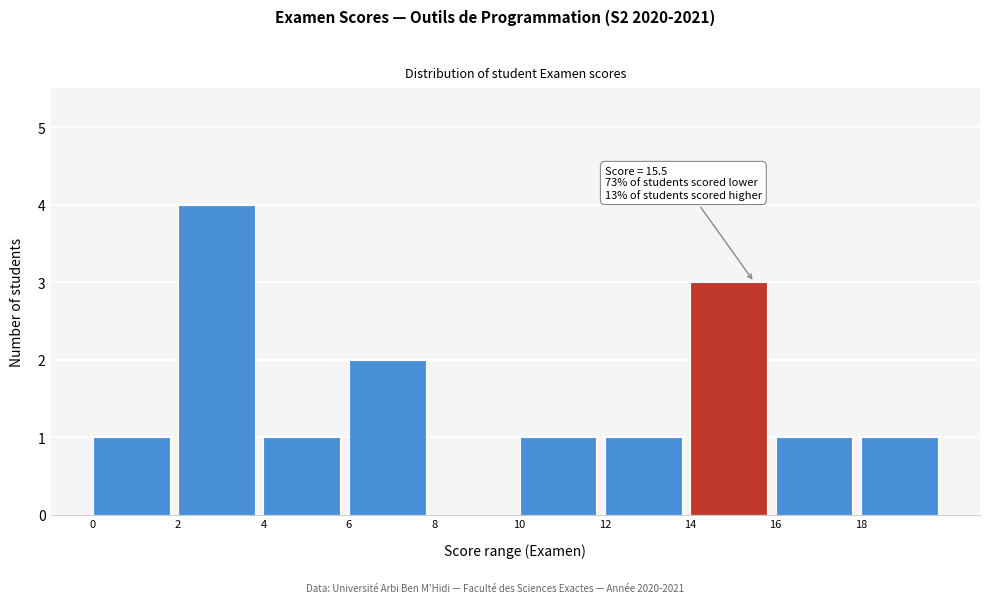

Which range on the x-axis has the tallest bar?

2 to 4